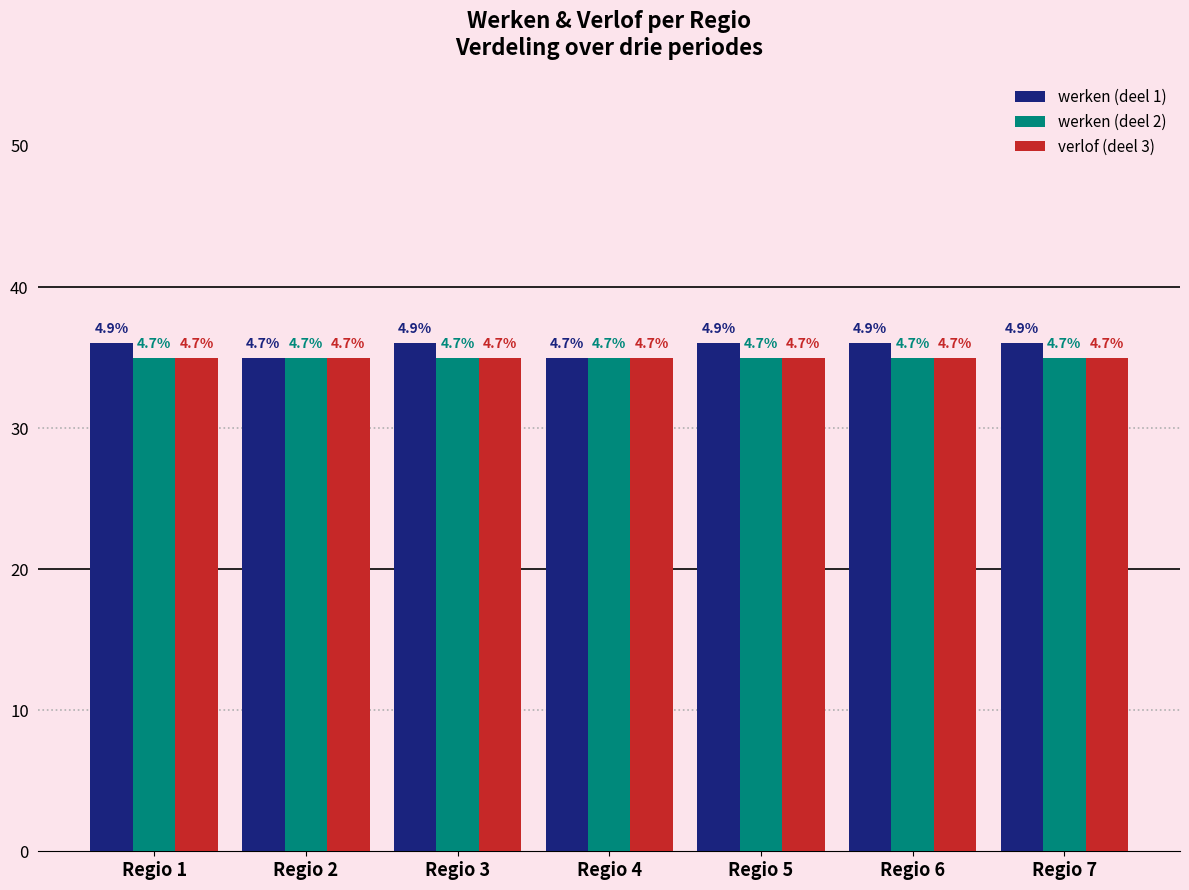

Are the bars grouped side by side (vs. stacked)?

Yes